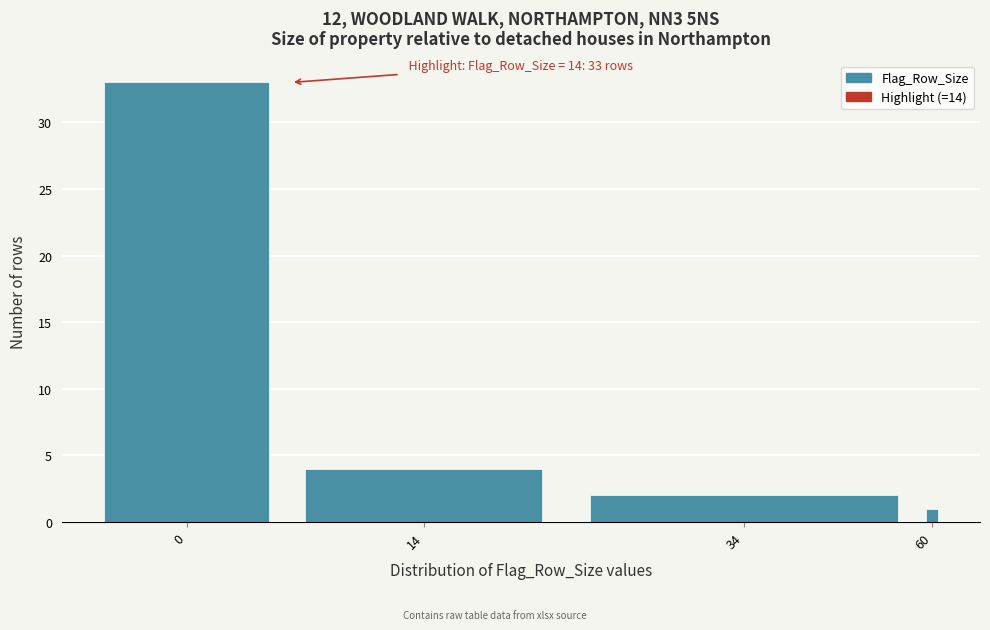

Reading left to right, transcribe all the data shown in this chart.

33	4	2	1